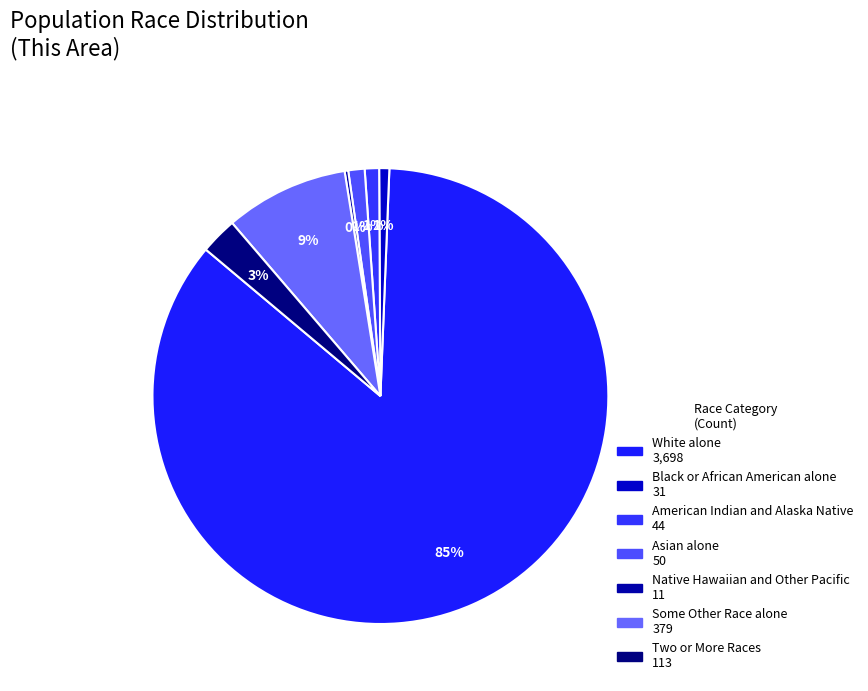

Is it true that White alone is 77% of the pie?

False